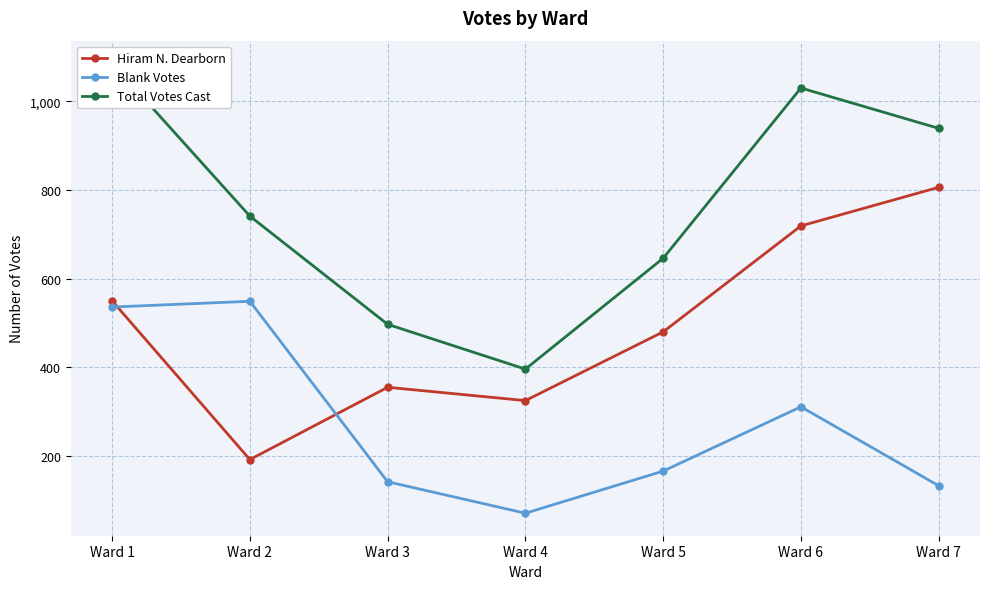

How many intersections are there between Blank Votes and Hiram N. Dearborn?

2